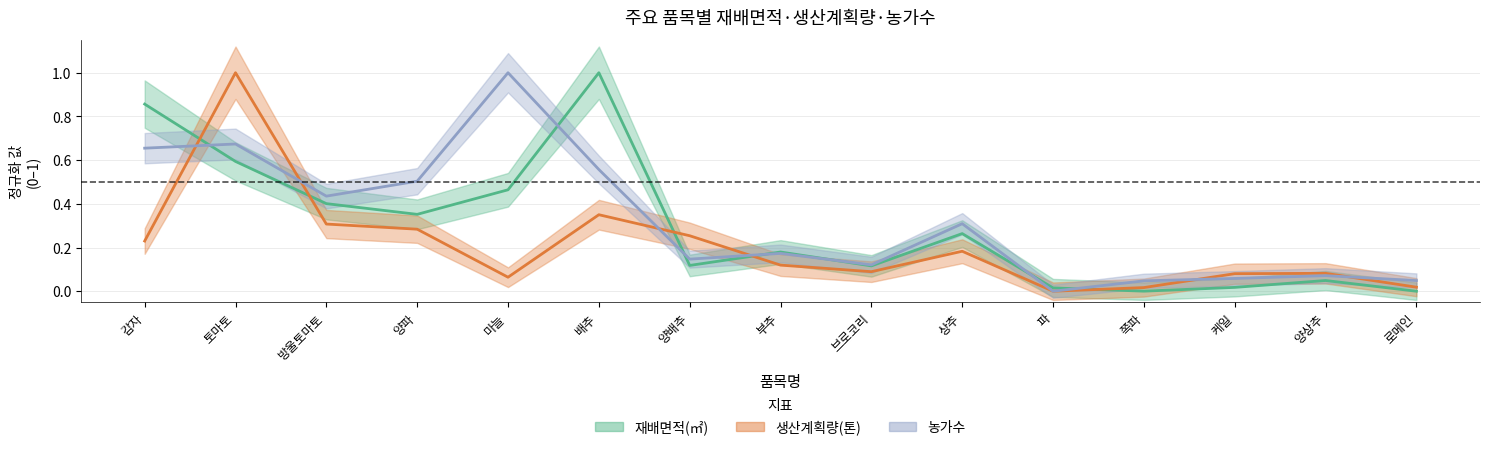

Does the chart have visible grid lines?

Yes